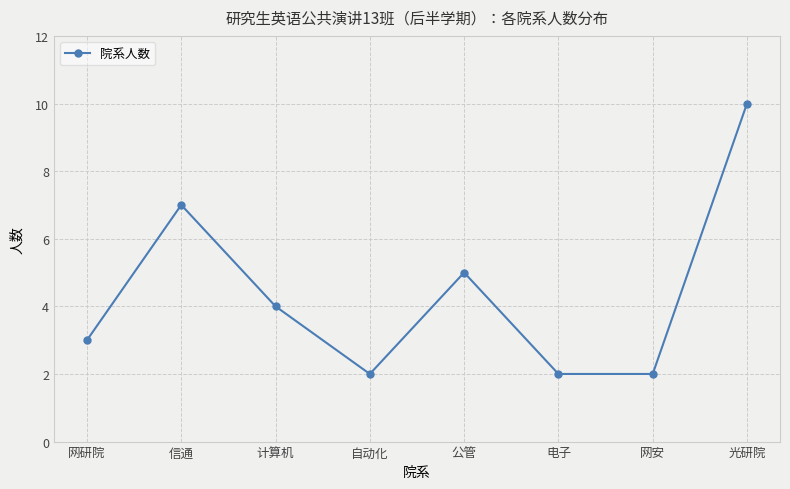

The chart shows a value of 2 at 电子. True or false?

True